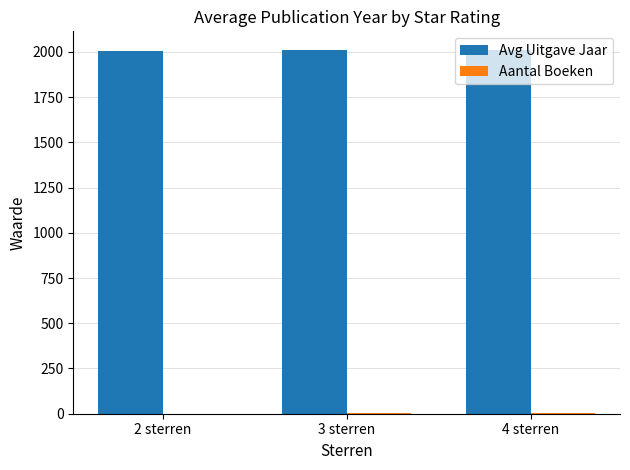

Which series has the largest total across all categories?

Avg Uitgave Jaar